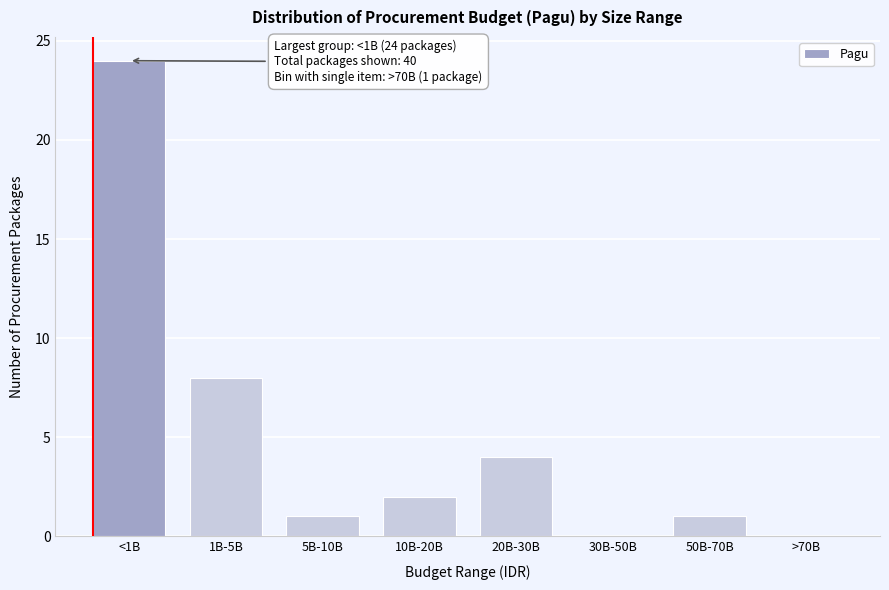

Reading left to right, what are all the values shown in this chart?

<1B=24	1B-5B=8	5B-10B=1	10B-20B=2	20B-30B=4	30B-50B=0	50B-70B=1	>70B=0